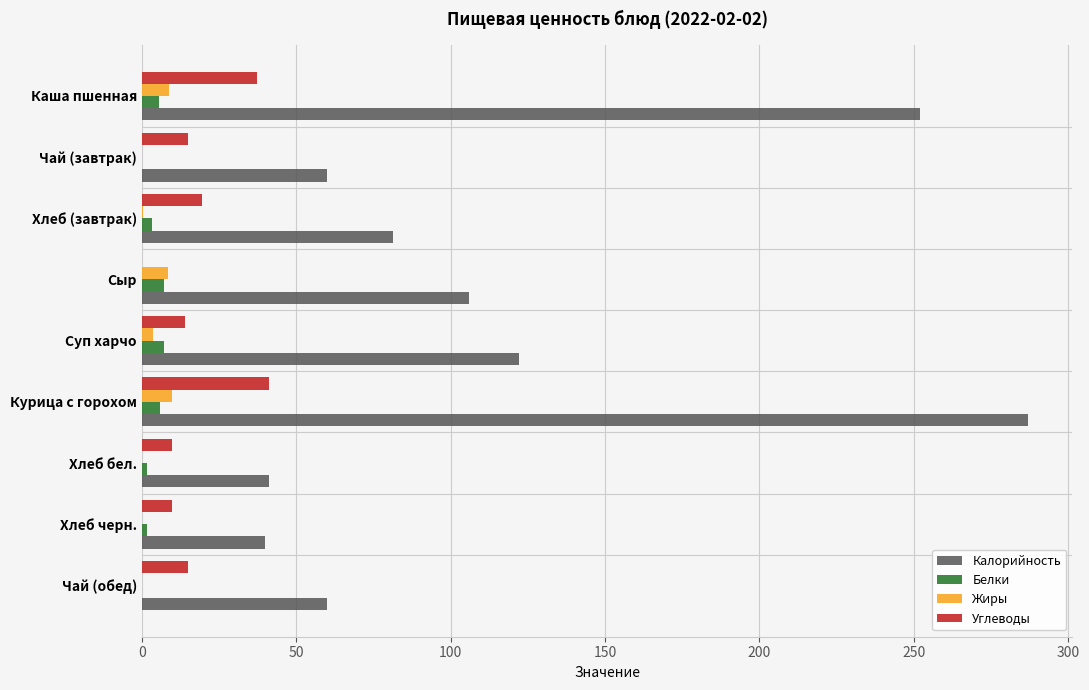

What is the total value across all series at Сыр?

121.7